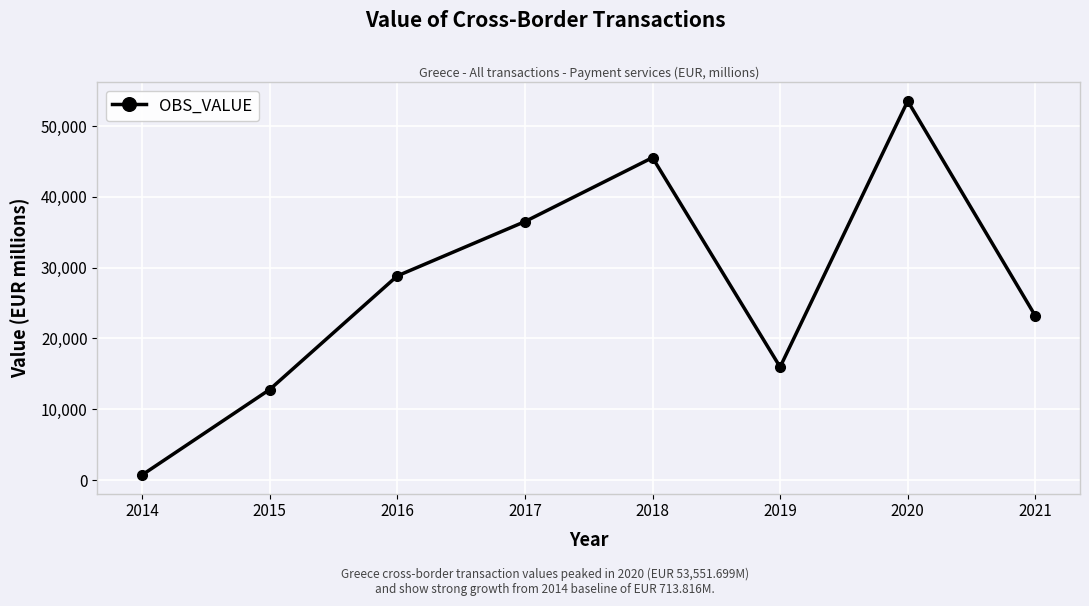

Is it true that the value at 2017 is 36512.9?

True